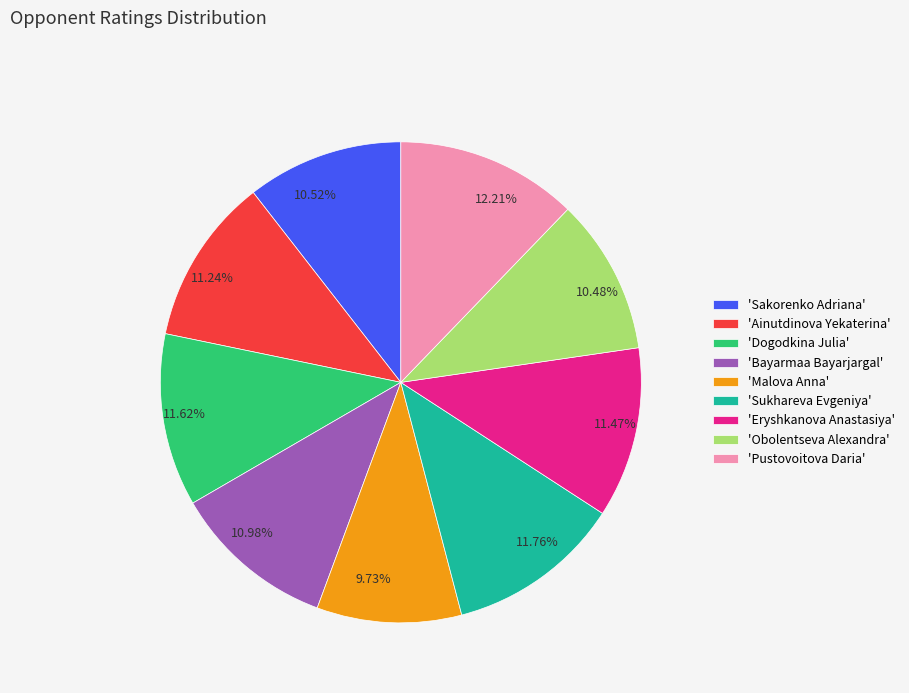

Does any single category account for the majority?

No